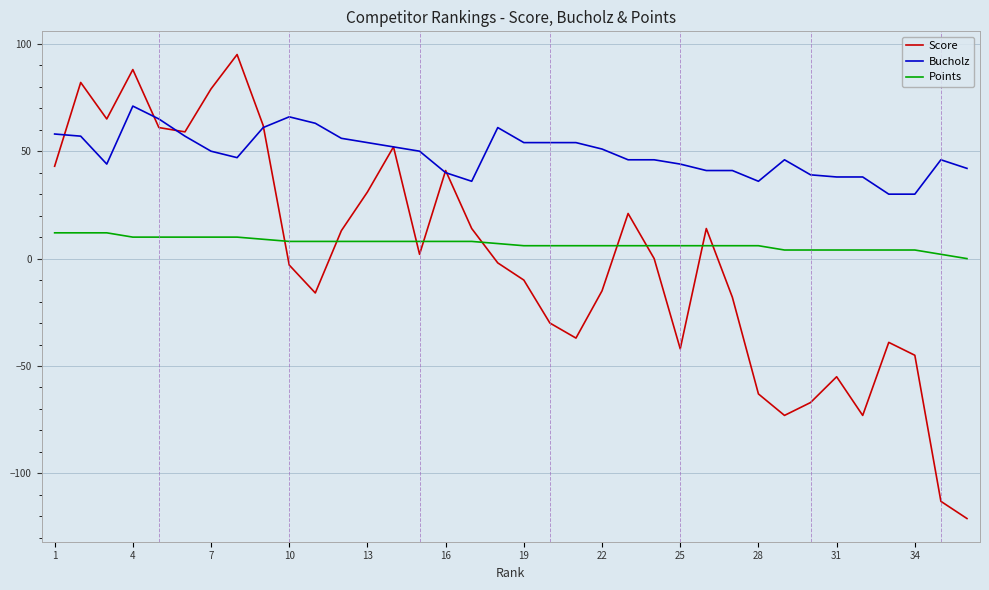

Reading left to right, extract all data points from this chart.

Score: 43	82	65	88	61	59	79	95	62	-3	-16	13	31	52	2	41	14	-2	-10	-30	-37	-15	21	0	-42	14	-18	-63	-73	-67	-55	-73	-39	-45	-113	-121
Bucholz: 58	57	44	71	65	57	50	47	61	66	63	56	54	52	50	40	36	61	54	54	54	51	46	46	44	41	41	36	46	39	38	38	30	30	46	42
Points: 12	12	12	10	10	10	10	10	9	8	8	8	8	8	8	8	8	7	6	6	6	6	6	6	6	6	6	6	4	4	4	4	4	4	2	0